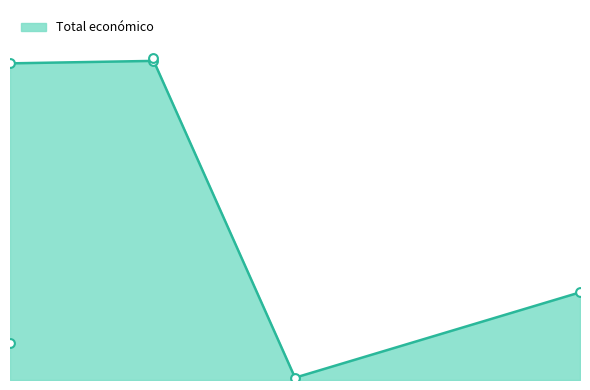

Which has a higher value, 2017 or 2016?

2016